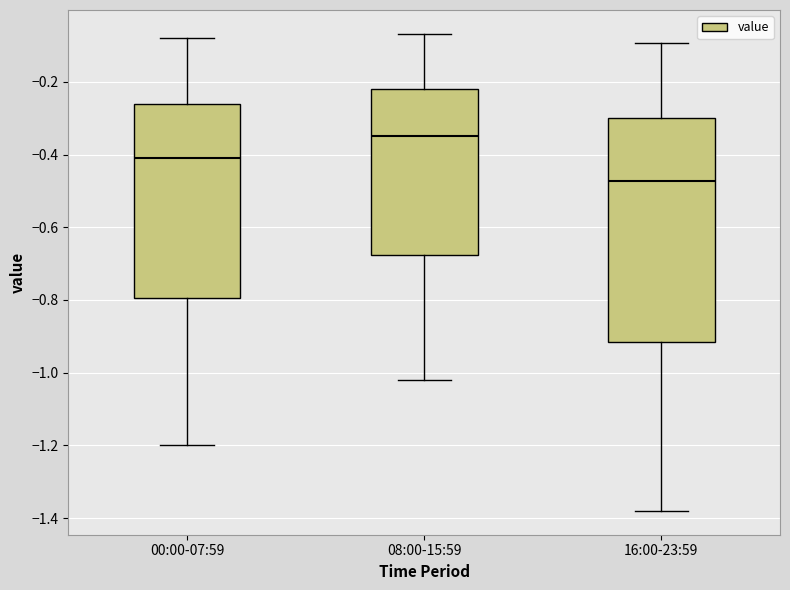

Where does the median line of the box for 16:00-23:59 sit on the y-axis? The values are not printed on the chart, so give them approximately, as read against the axis.

-0.48